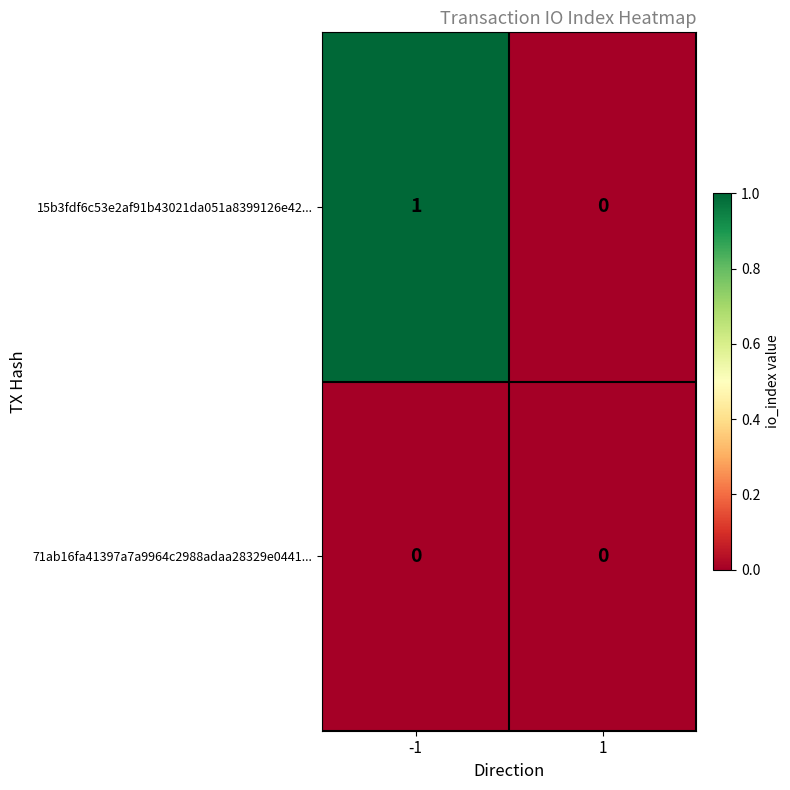

Which series has the largest total across all categories?

15b3fdf6c53e2af91b43021da051a8399126e42...